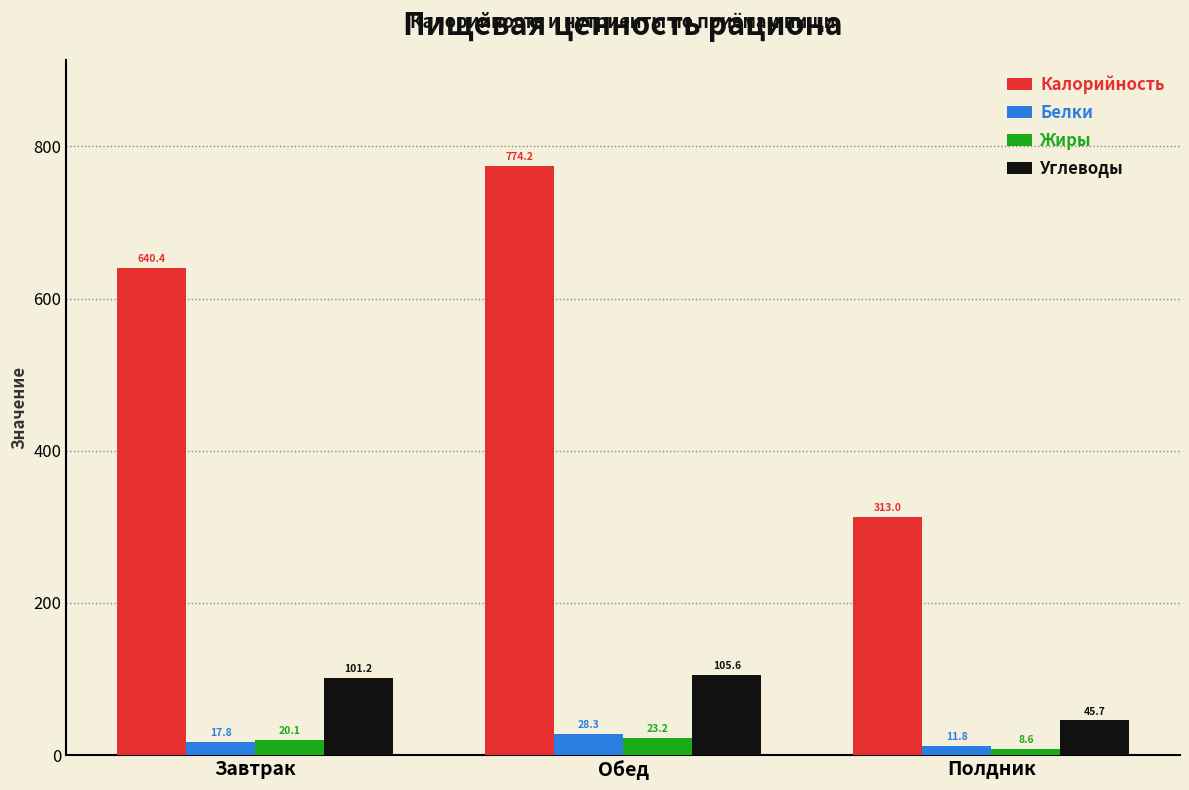

At which label does Жиры first exceed 20?

Завтрак